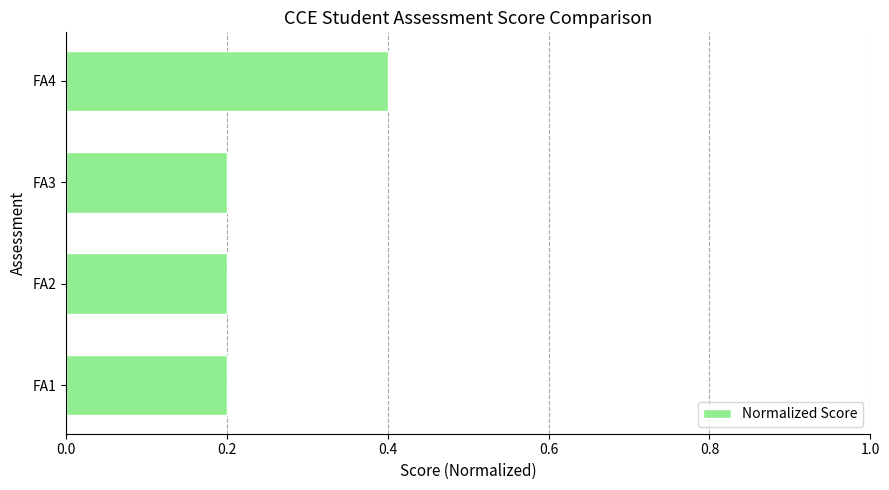

Reading bottom to top, list all the values displayed in this chart.

0.2	0.2	0.2	0.4